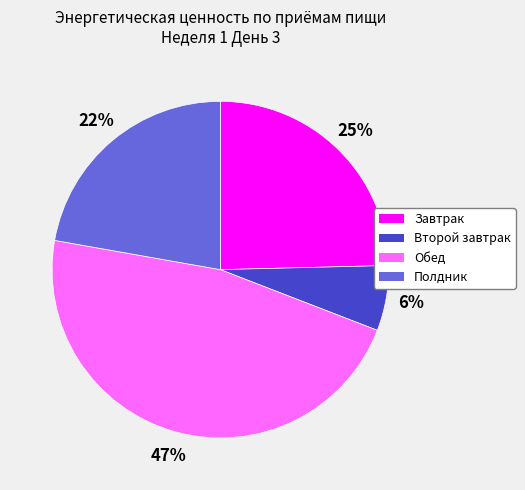

Which has a higher value, Обед or Завтрак?

Обед